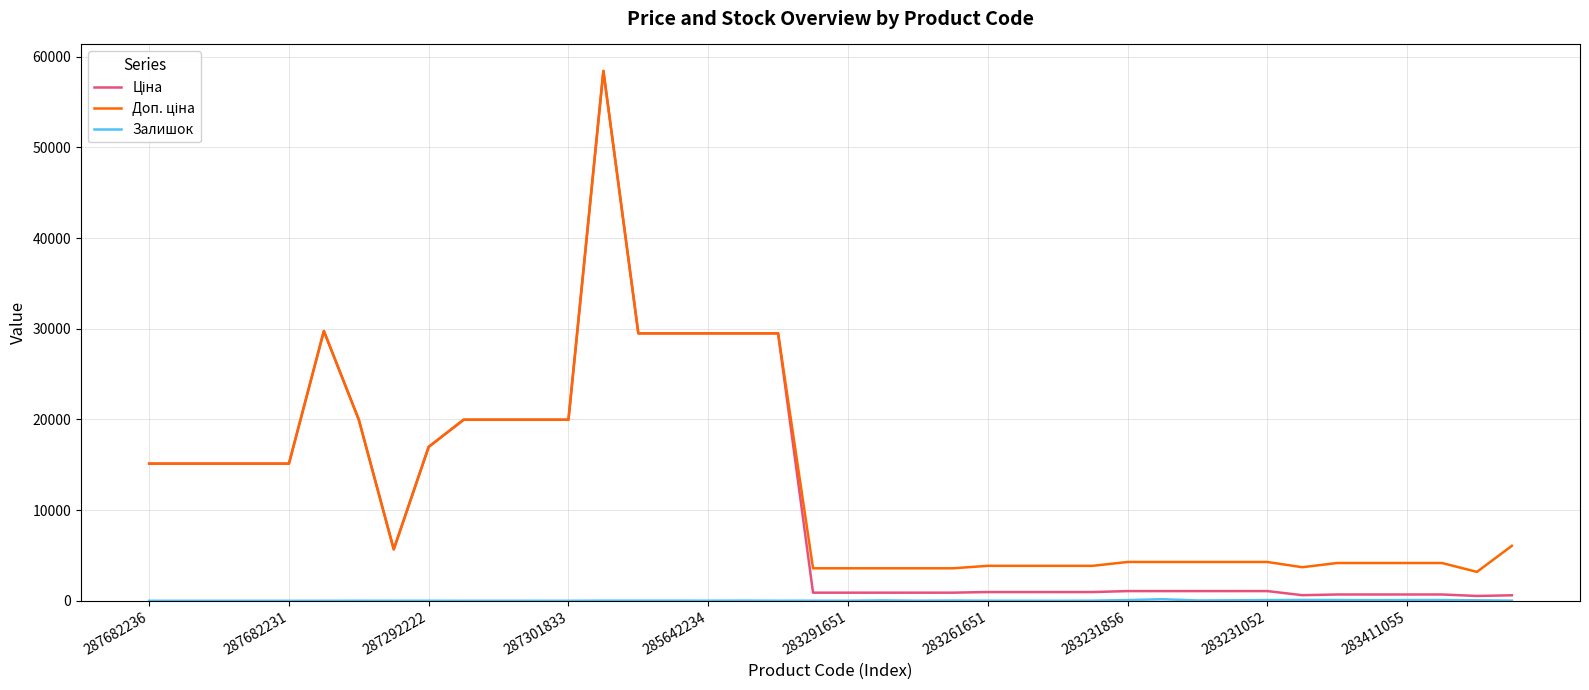

What is the maximum value shown in the chart?

58426.5